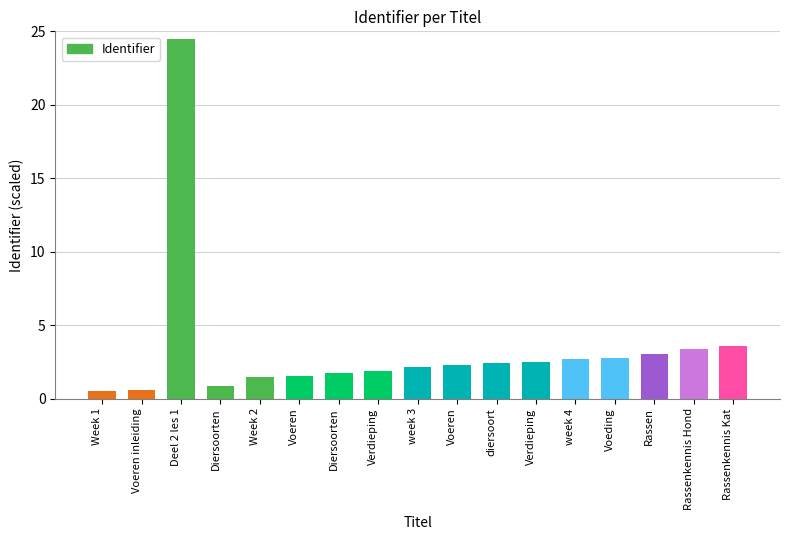

What is the difference between the values at Rassenkennis Kat and Voeren?

2.0